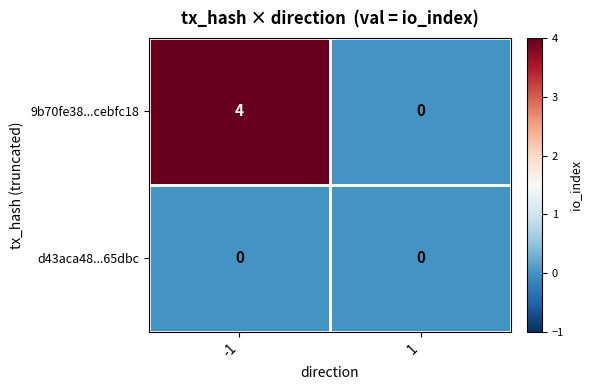

Reading right to left, what are all the values shown in this chart?

9b70fe38...cebfc18: 0	4
d43aca48...65dbc: 0	0